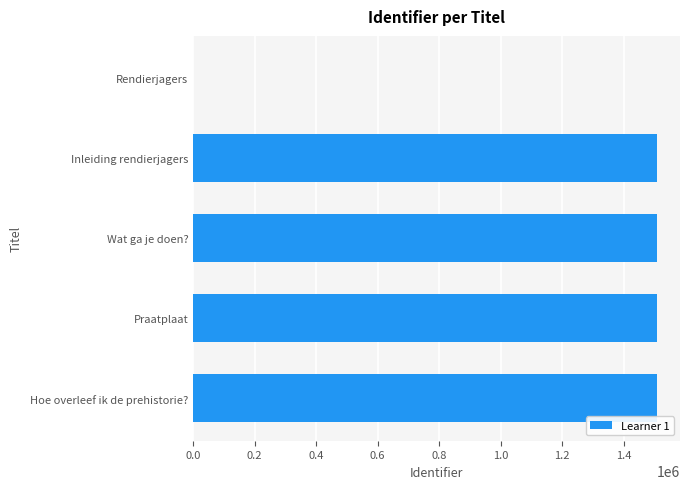

Count the number of categories in the chart.

5